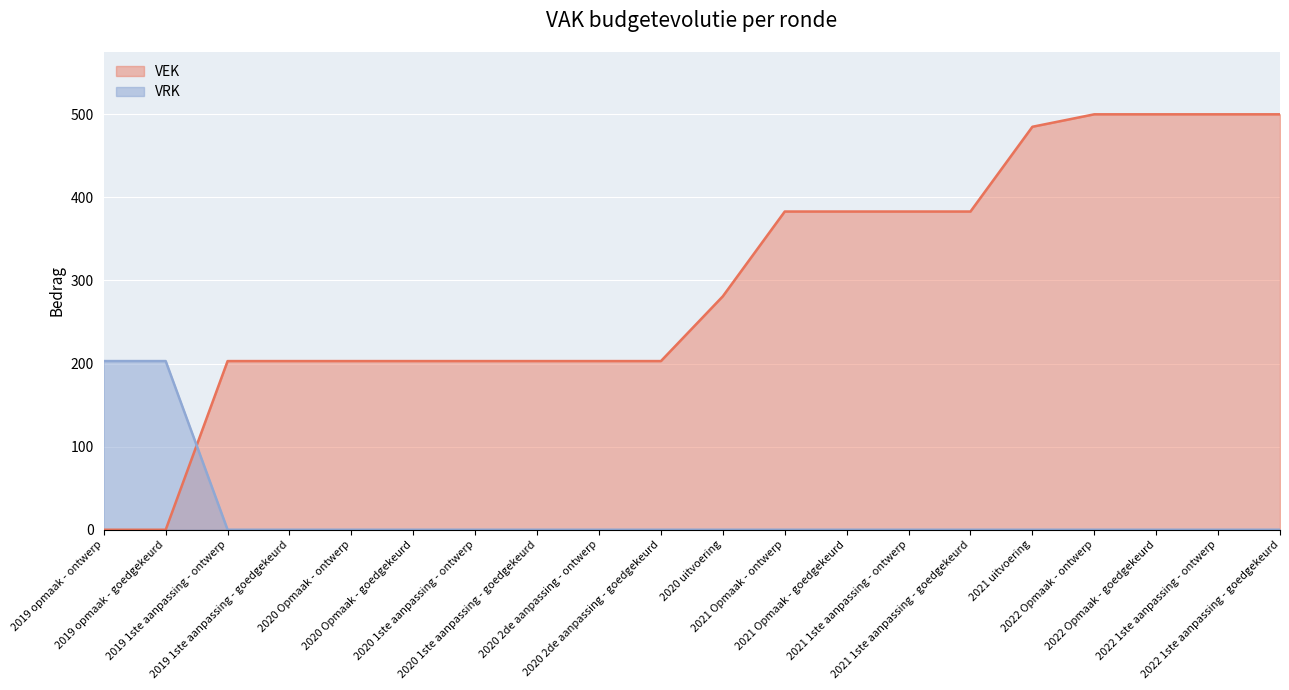

What is the sum of all VEK values?

5922